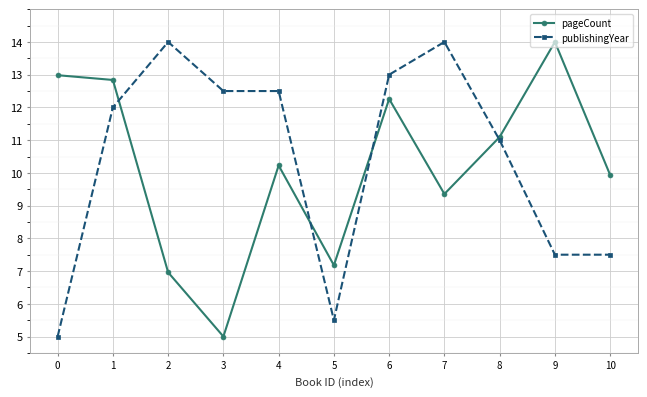

What is the smallest value displayed?

5.0